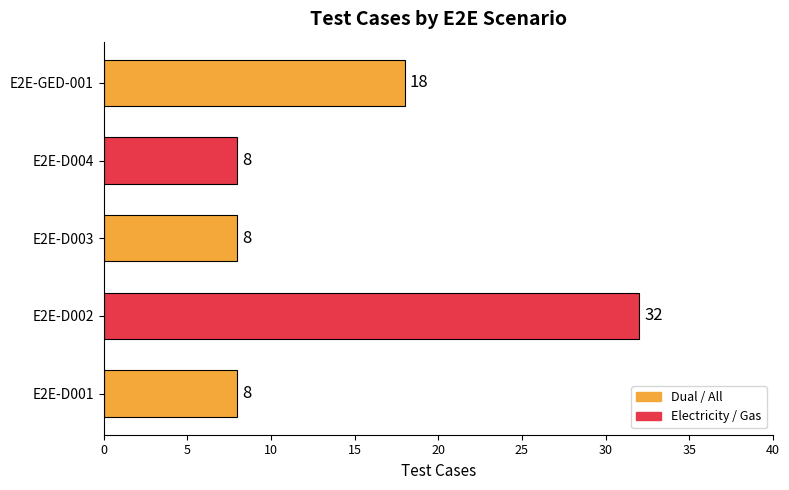

How many data points are above 8?

2